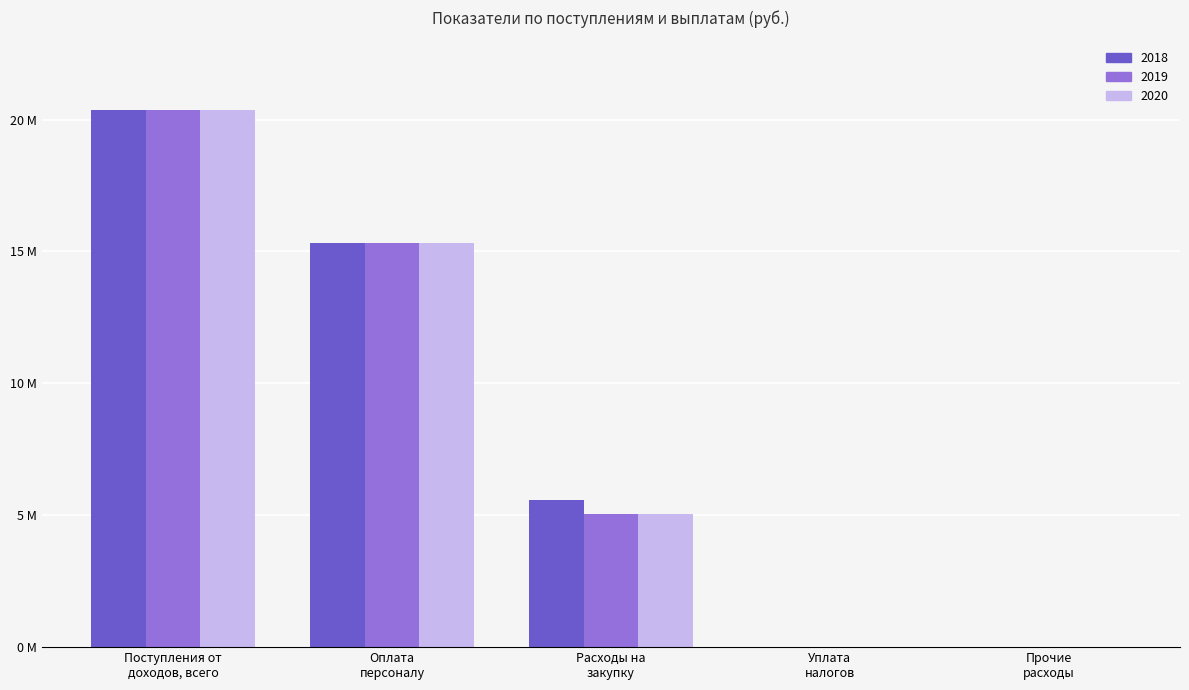

What are all the series names shown in the legend?

2018, 2019, 2020